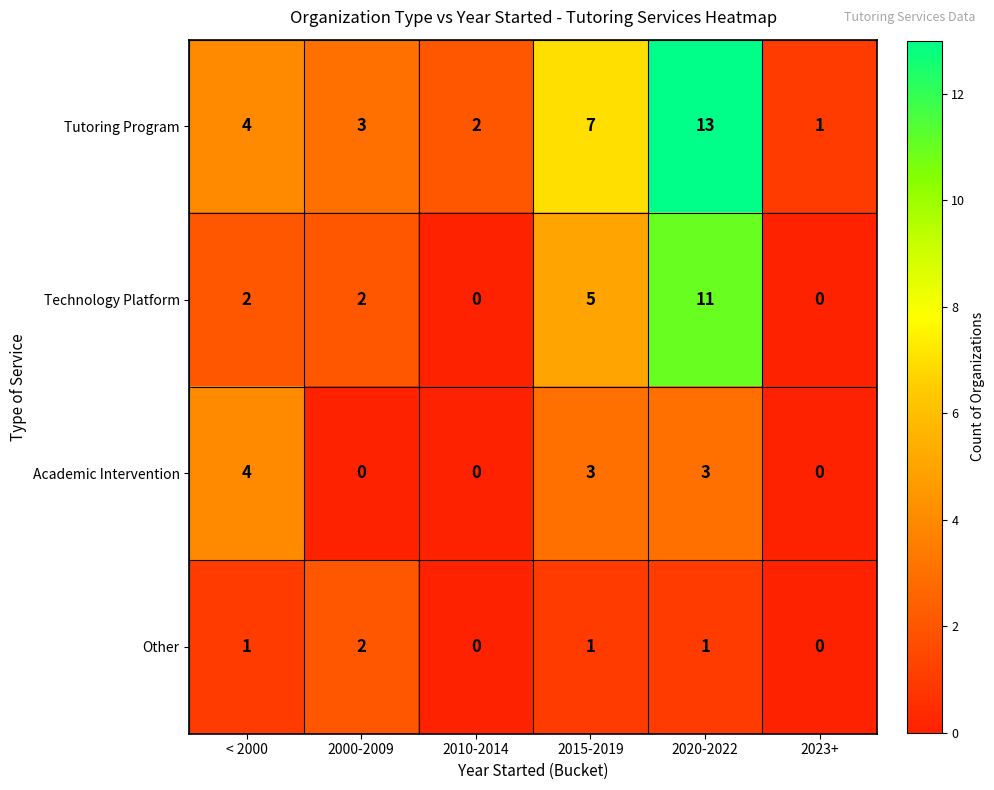

What is the difference between the maximum and minimum values in the Tutoring Program series?

12